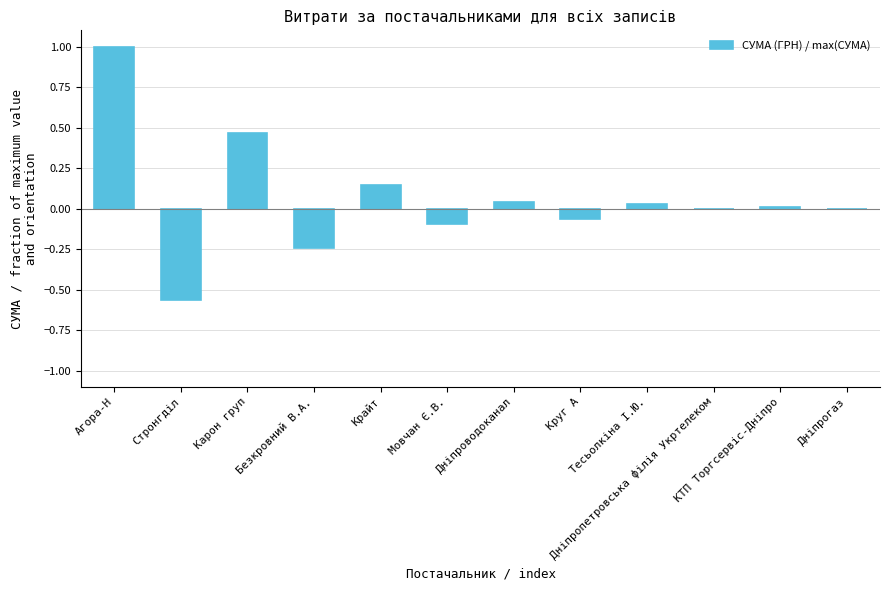

How many data points does each series have?

12